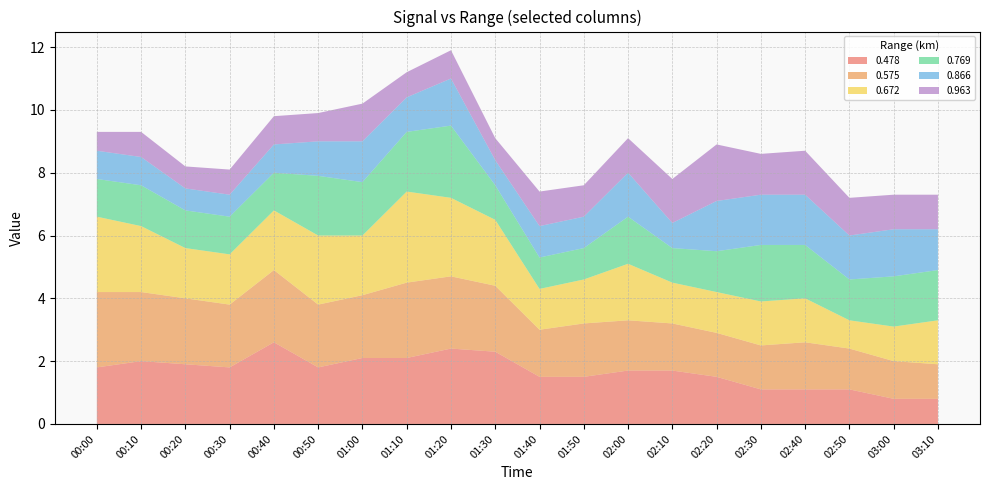

Reading left to right, transcribe all the data shown in this chart.

0.478: 00:00=1.8	00:10=2.0	00:20=1.9	00:30=1.8	00:40=2.6	00:50=1.8	01:00=2.1	01:10=2.1	01:20=2.4	01:30=2.3	01:40=1.5	01:50=1.5	02:00=1.7	02:10=1.7	02:20=1.5	02:30=1.1	02:40=1.1	02:50=1.1	03:00=0.8	03:10=0.8
0.575: 00:00=2.4	00:10=2.2	00:20=2.1	00:30=2.0	00:40=2.3	00:50=2.0	01:00=2.0	01:10=2.4	01:20=2.3	01:30=2.1	01:40=1.5	01:50=1.7	02:00=1.6	02:10=1.5	02:20=1.4	02:30=1.4	02:40=1.5	02:50=1.3	03:00=1.2	03:10=1.1
0.672: 00:00=2.4	00:10=2.1	00:20=1.6	00:30=1.6	00:40=1.9	00:50=2.2	01:00=1.9	01:10=2.9	01:20=2.5	01:30=2.1	01:40=1.3	01:50=1.4	02:00=1.8	02:10=1.3	02:20=1.3	02:30=1.4	02:40=1.4	02:50=0.9	03:00=1.1	03:10=1.4
0.769: 00:00=1.2	00:10=1.3	00:20=1.2	00:30=1.2	00:40=1.2	00:50=1.9	01:00=1.7	01:10=1.9	01:20=2.3	01:30=1.1	01:40=1.0	01:50=1.0	02:00=1.5	02:10=1.1	02:20=1.3	02:30=1.8	02:40=1.7	02:50=1.3	03:00=1.6	03:10=1.6
0.866: 00:00=0.9	00:10=0.9	00:20=0.7	00:30=0.7	00:40=0.9	00:50=1.1	01:00=1.3	01:10=1.1	01:20=1.5	01:30=0.8	01:40=1.0	01:50=1.0	02:00=1.4	02:10=0.8	02:20=1.6	02:30=1.6	02:40=1.6	02:50=1.4	03:00=1.5	03:10=1.3
0.963: 00:00=0.6	00:10=0.8	00:20=0.7	00:30=0.8	00:40=0.9	00:50=0.9	01:00=1.2	01:10=0.8	01:20=0.9	01:30=0.7	01:40=1.1	01:50=1.0	02:00=1.1	02:10=1.4	02:20=1.8	02:30=1.3	02:40=1.4	02:50=1.2	03:00=1.1	03:10=1.1